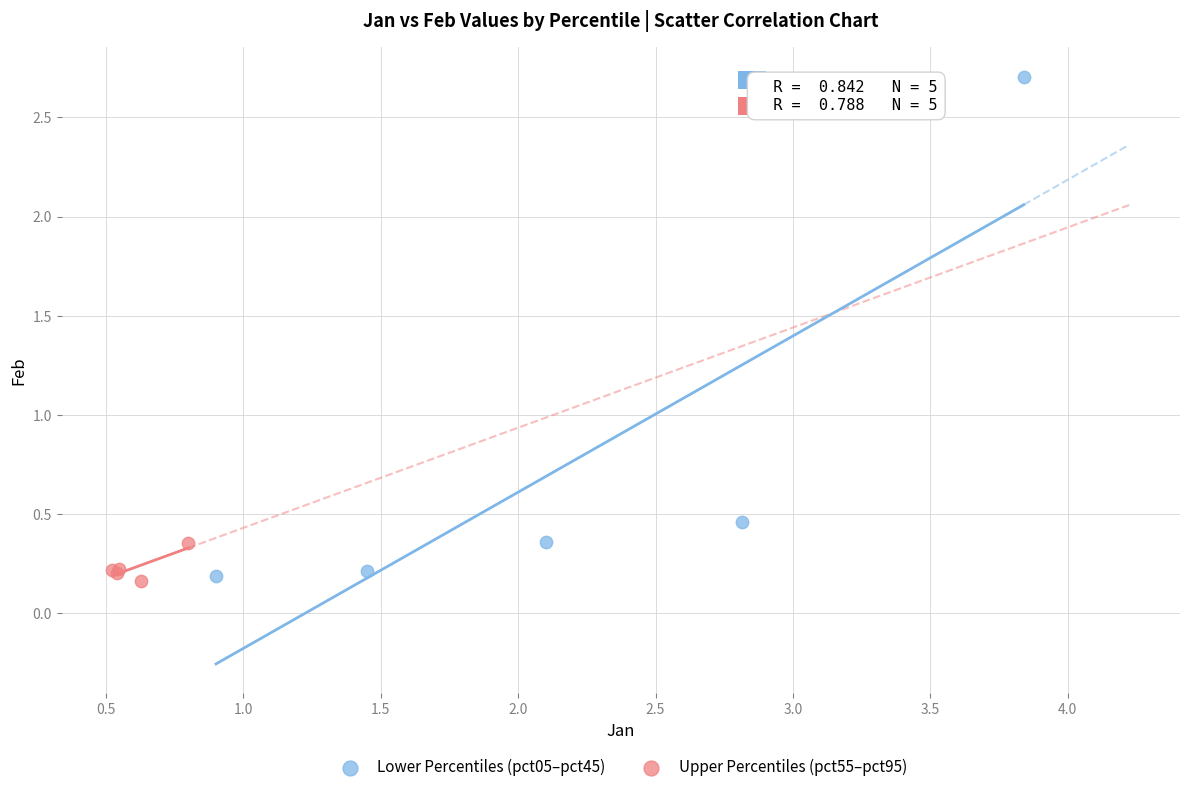

Which series contains the highest Y value?

Lower Percentiles (pct05–pct45)